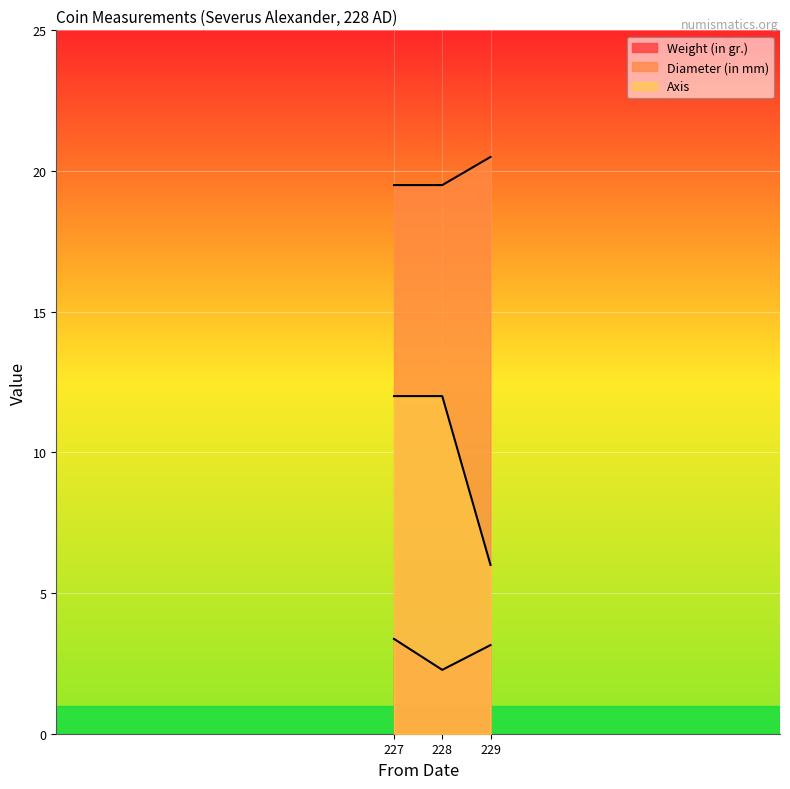

Reading left to right, transcribe all the data shown in this chart.

Weight (in gr.): 3.4	2.3	3.1
Diameter (in mm): 19.5	19.5	20.5
Axis: 12.0	12.0	6.0